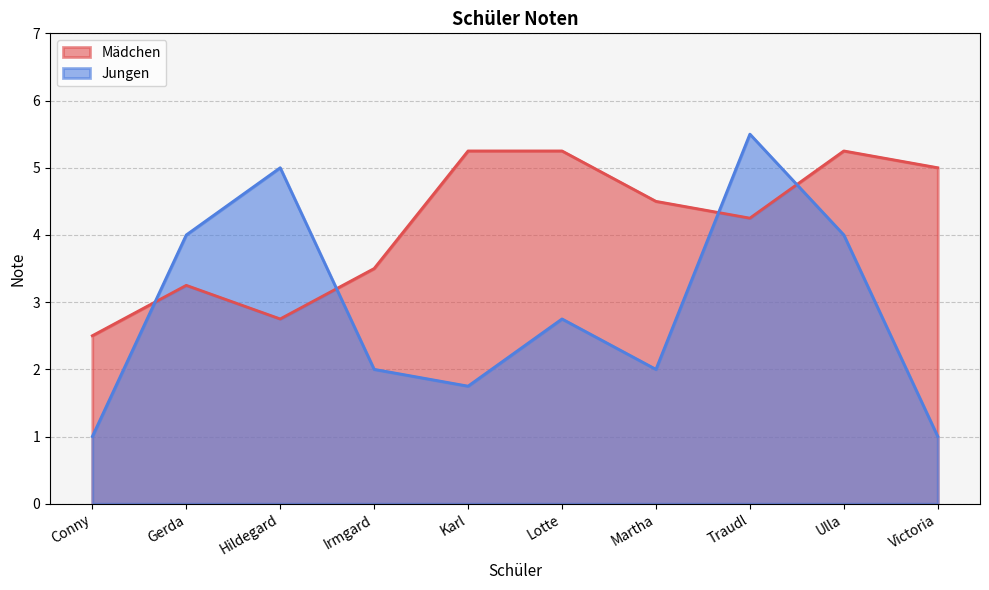

Which series ends up on top after the final intersection of Mädchen and Jungen?

Mädchen